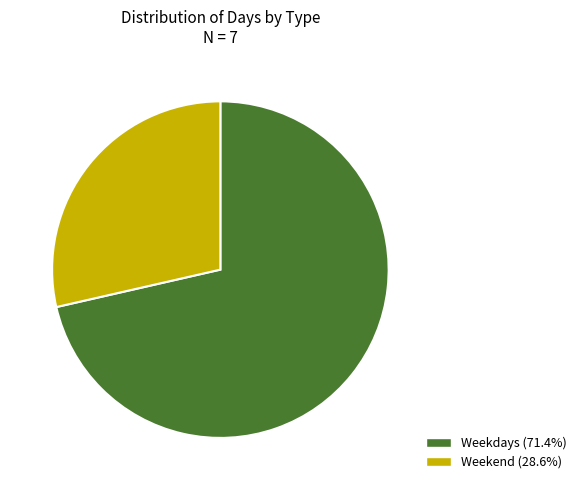

Do Weekend (28.6%) and Weekdays (71.4%) together represent more than half of the pie?

Yes